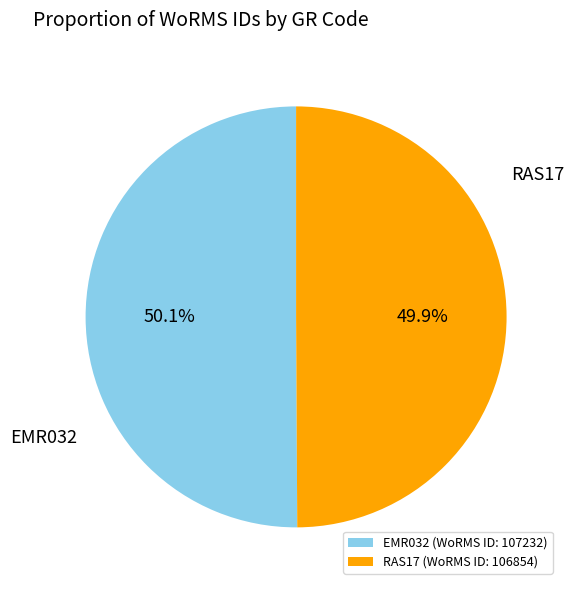

The RAS17 slice represents 56% of the pie. True or false?

False